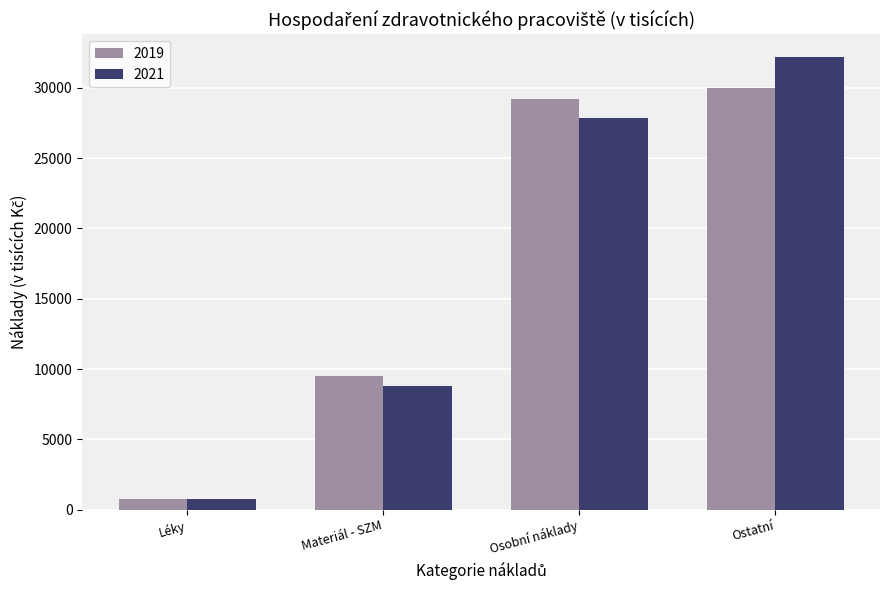

What is the average value of the 2019 series?

17375.6